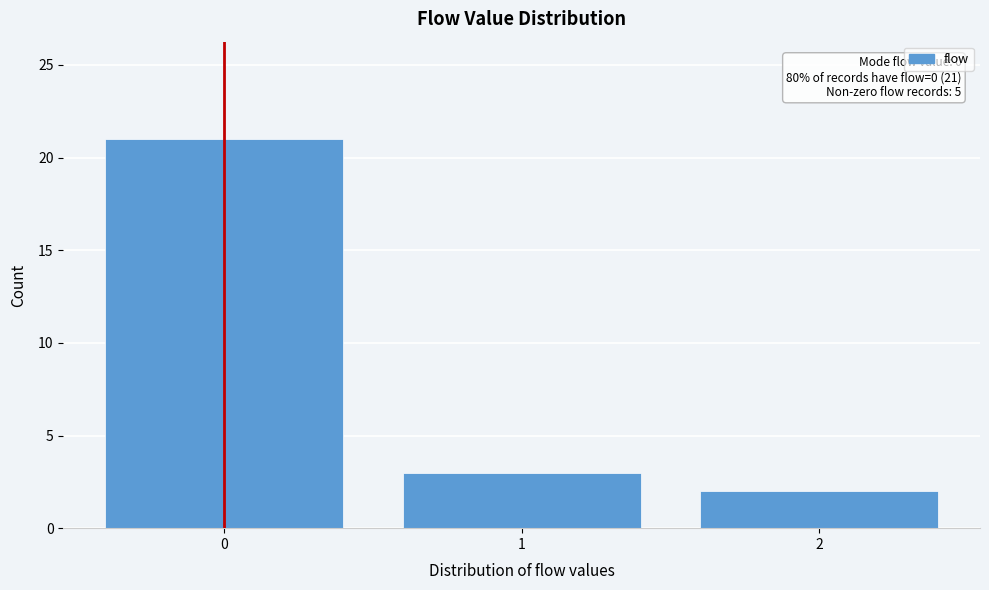

Reading right to left, extract all data points from this chart.

2	3	21